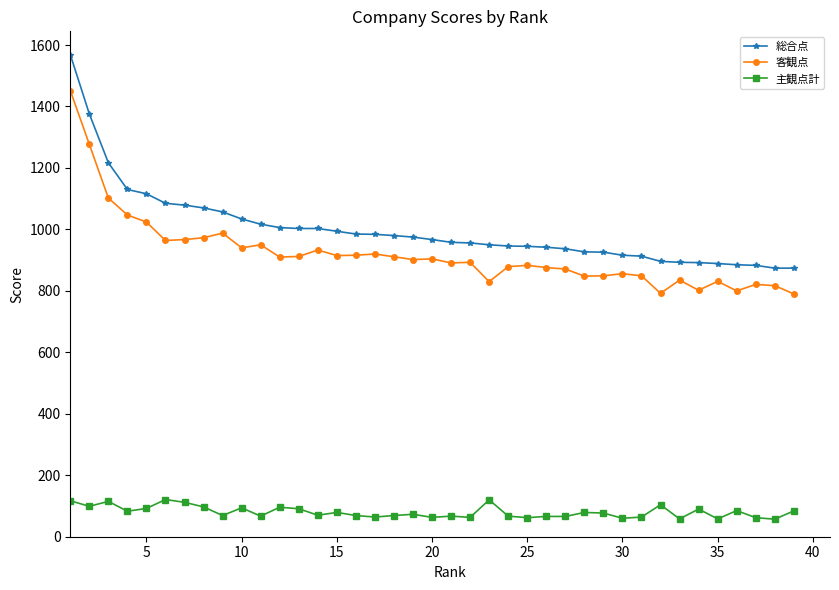

How many data points does each series have?

39